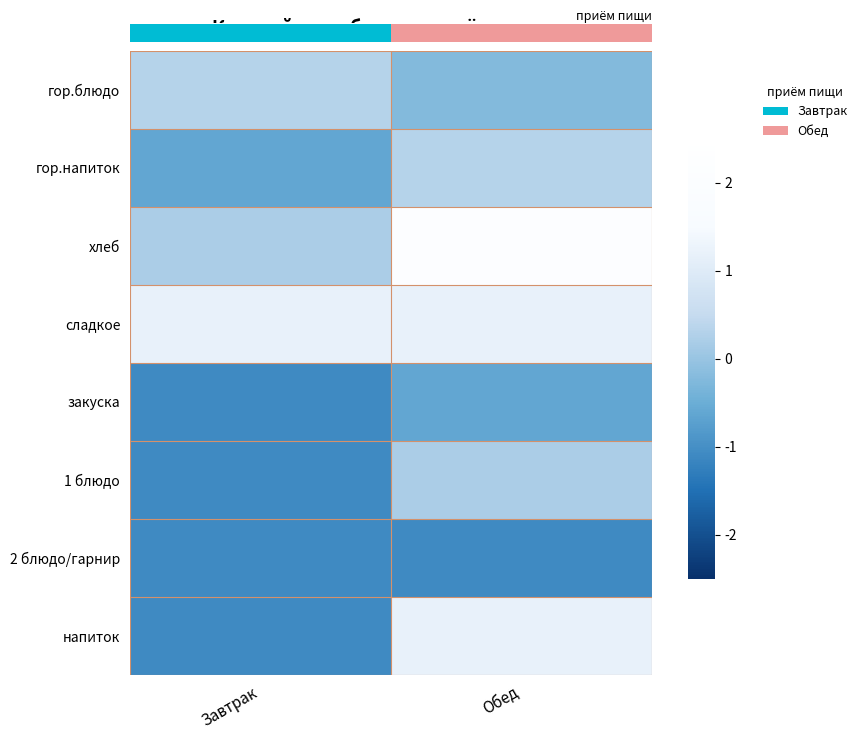

Which series changed the most between Завтрак and Обед?

напиток